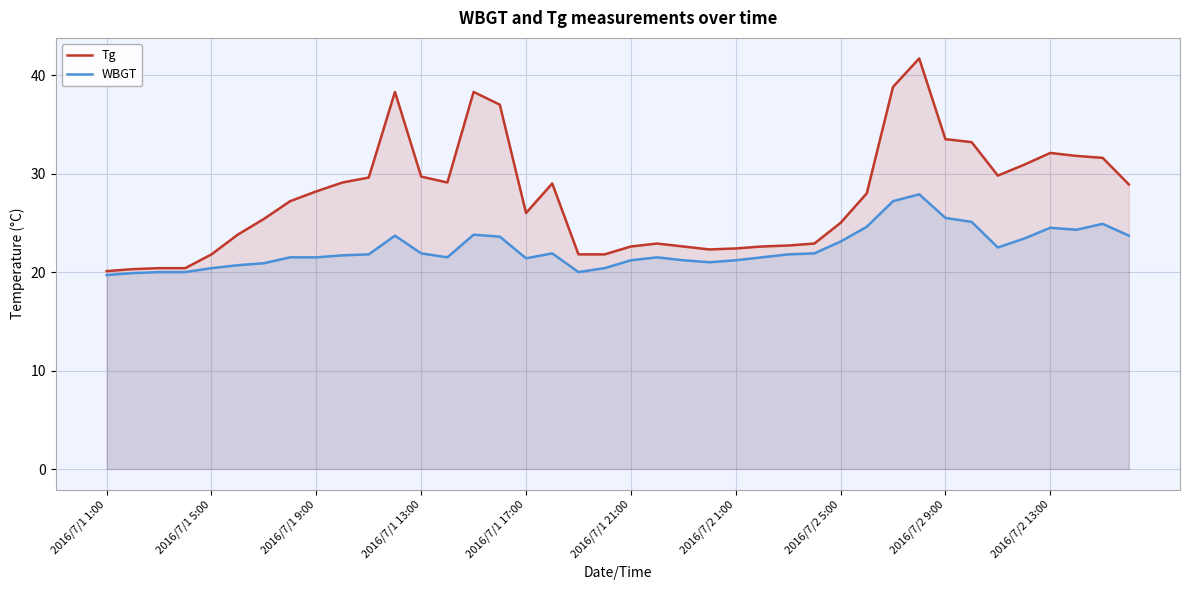

What is the difference between the maximum and minimum values in the Tg series?

21.6